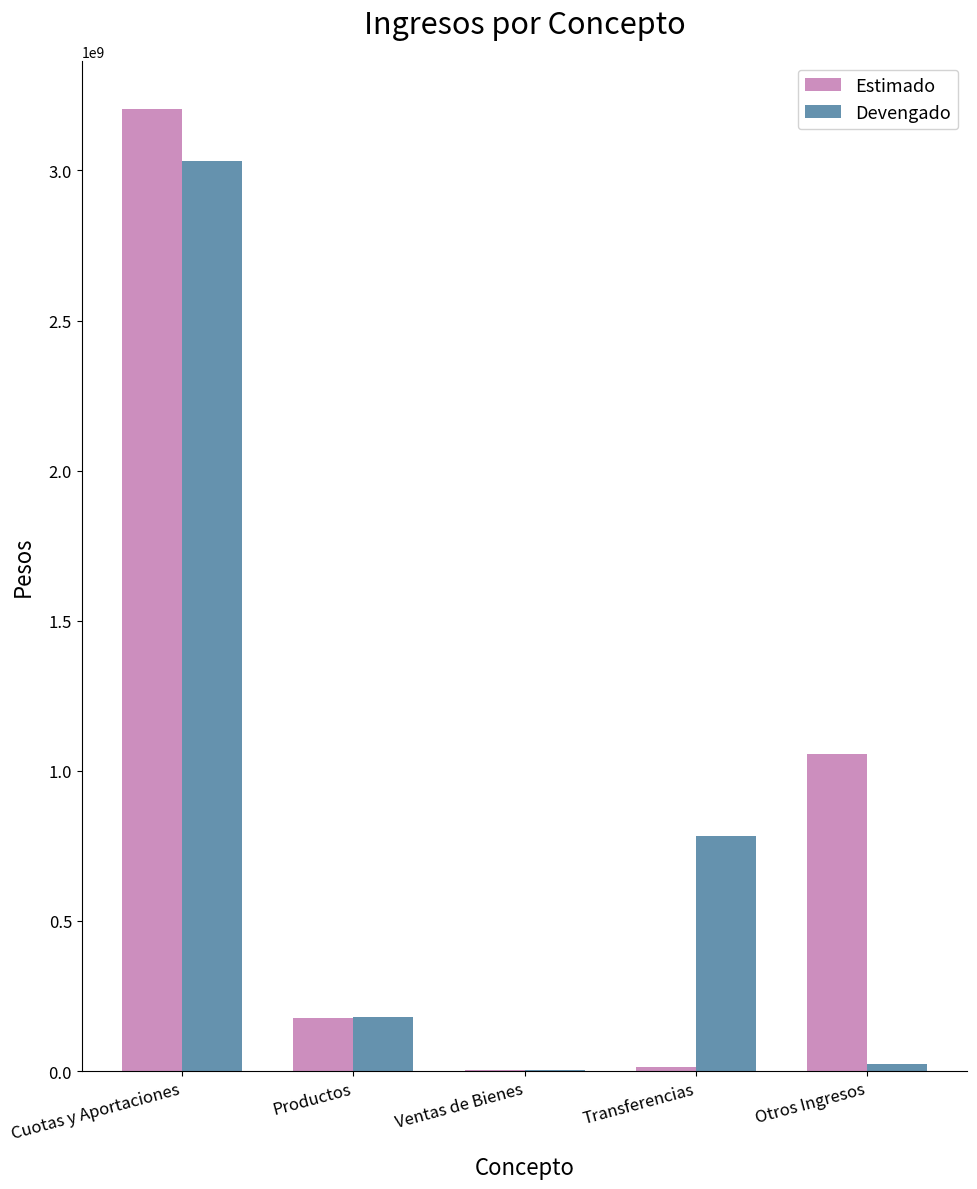

What is the maximum value shown in the chart?

3205065474